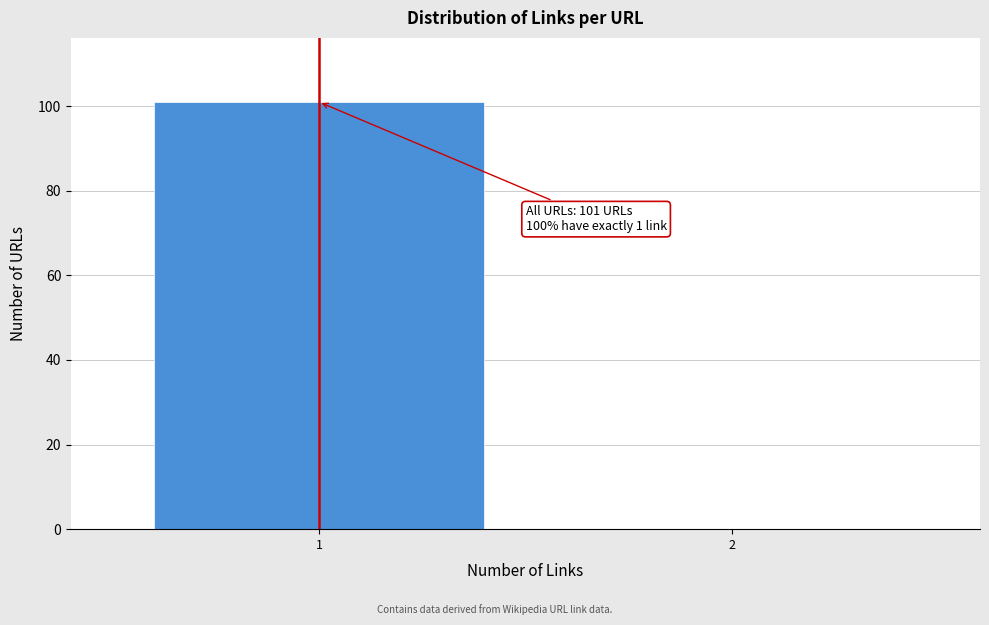

Reading right to left, transcribe all the data shown in this chart.

2=0	1=101